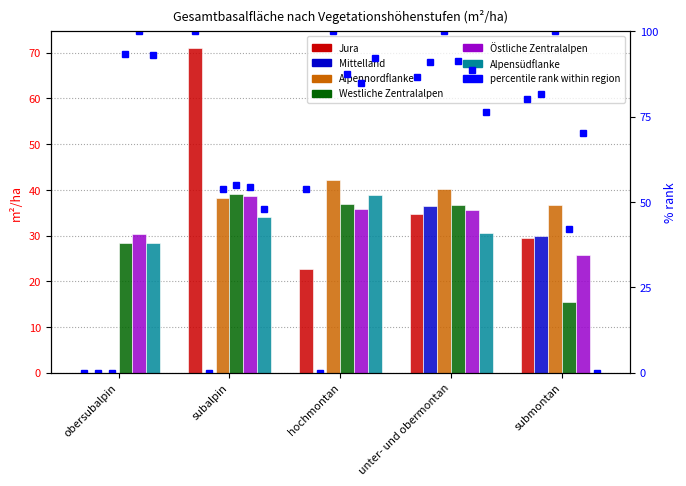

The Mittelland series shows 0.0 at hochmontan. True or false?

True